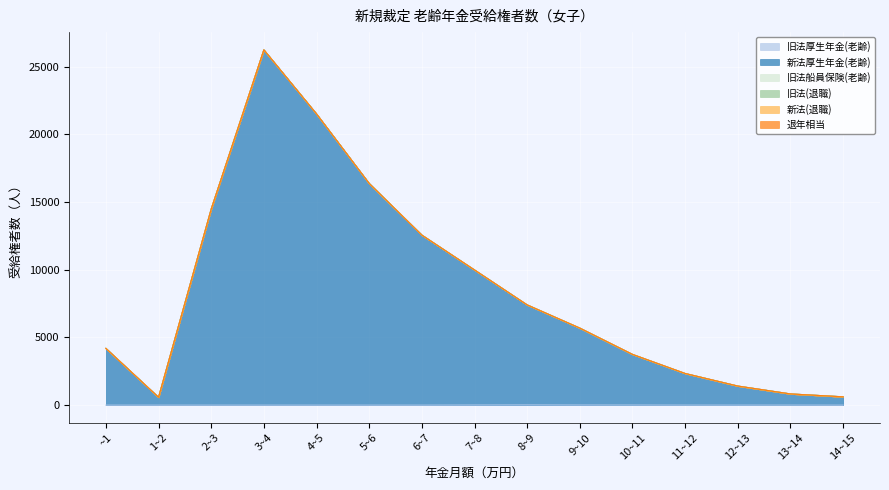

Which series has the largest range (max minus min)?

新法厚生年金(老齢)